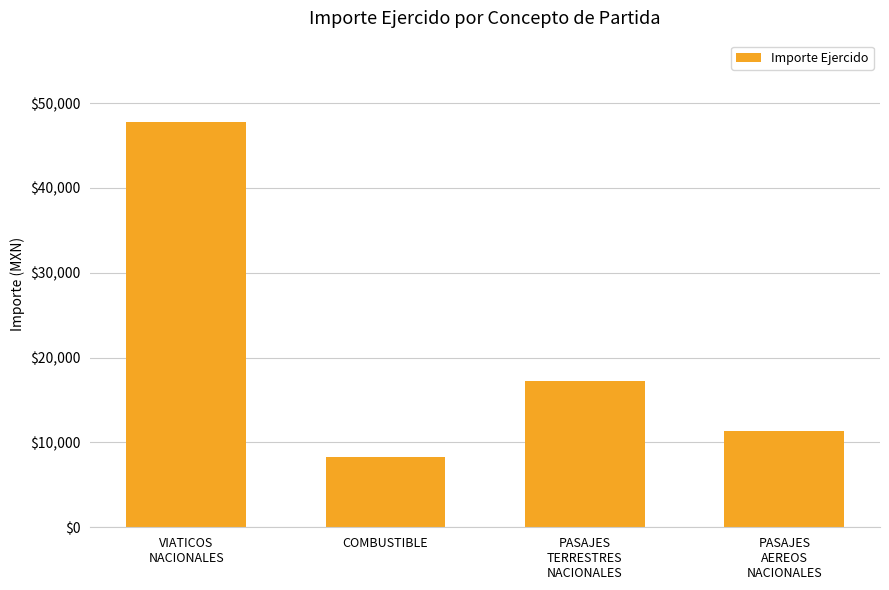

The chart shows a value of 5753.7 at COMBUSTIBLE. True or false?

False